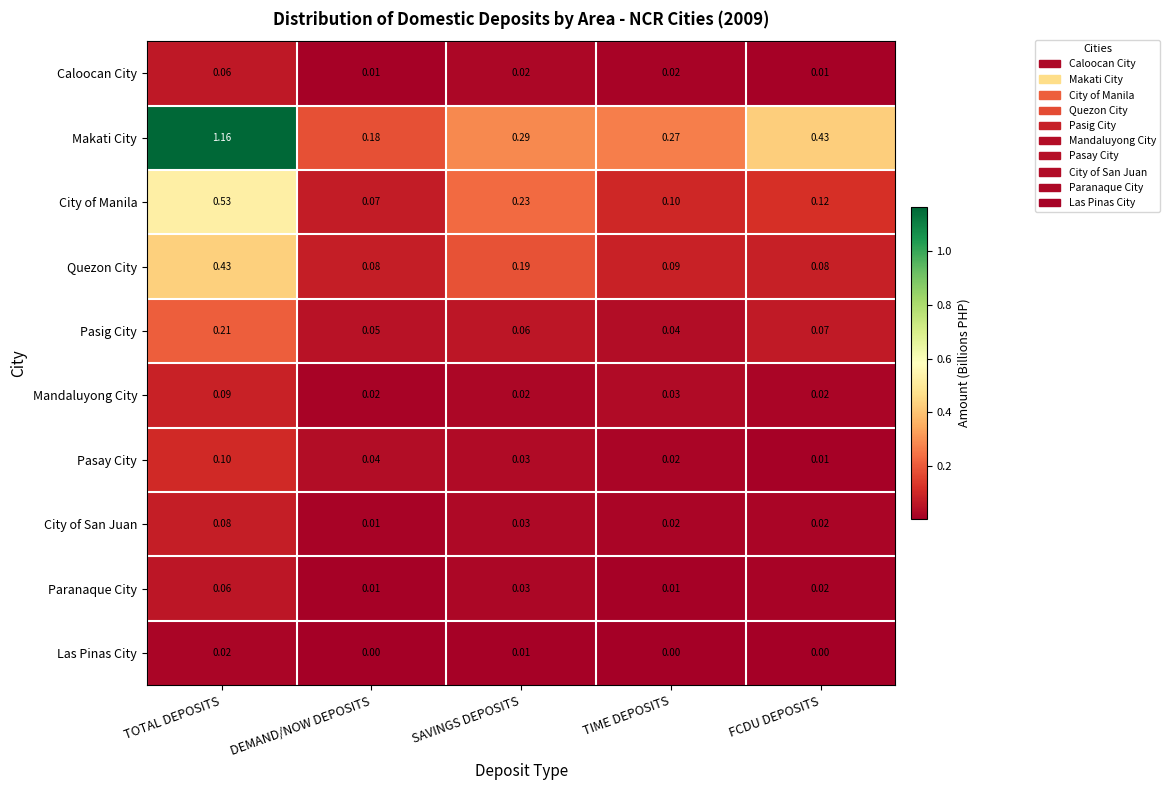

Where is Pasay City nearest to the value 0?

FCDU DEPOSITS